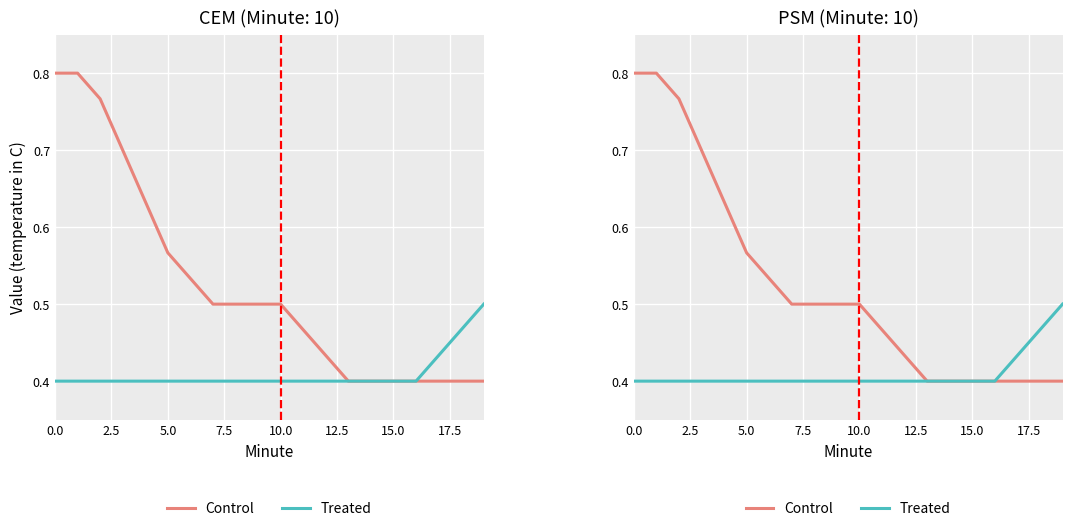

What is the label of the 2nd point from the right?

18